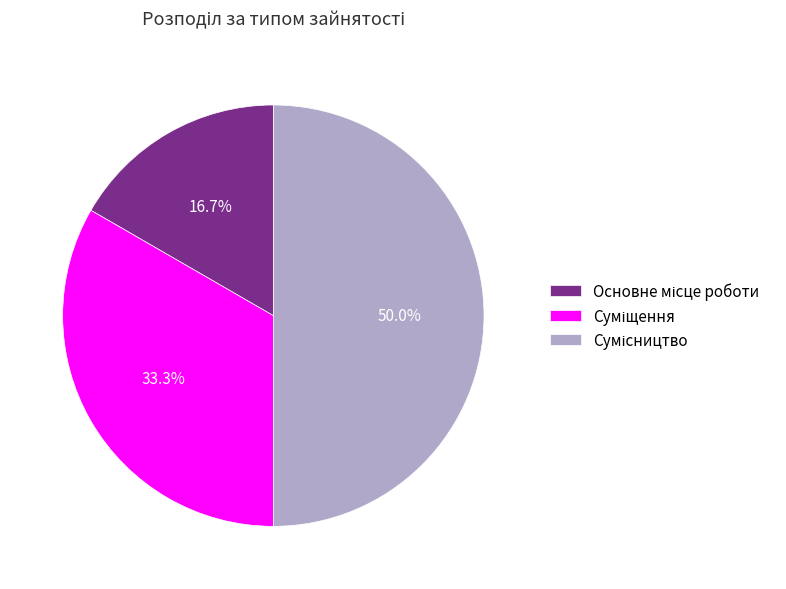

Rank the categories by value from lowest to highest.

Основне місце роботи, Суміщення, Сумісництво